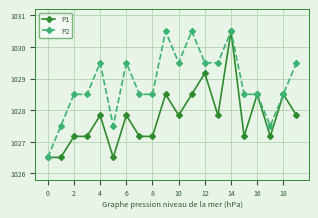

How many P2 values are between 1028 and 1029?

7